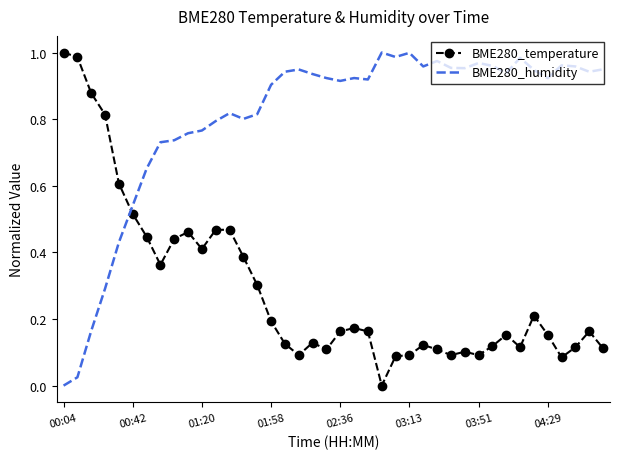

Rank the series by their average value, from highest to lowest.

BME280_humidity, BME280_temperature